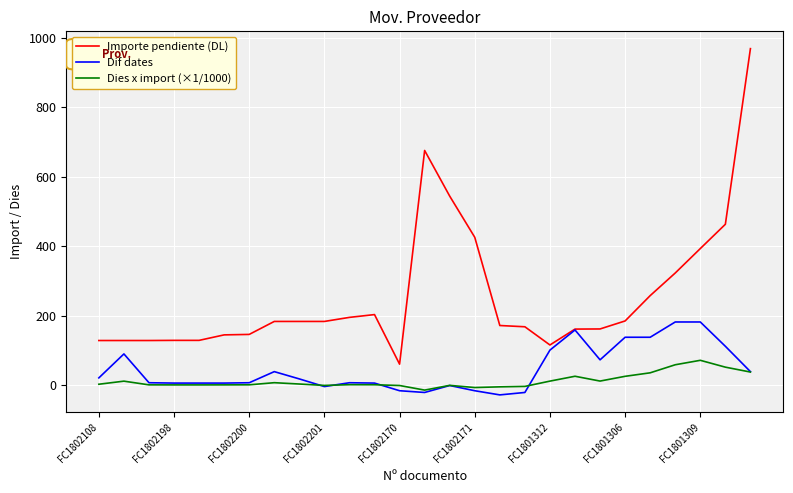

Which series has the largest range (max minus min)?

Importe pendiente (DL)